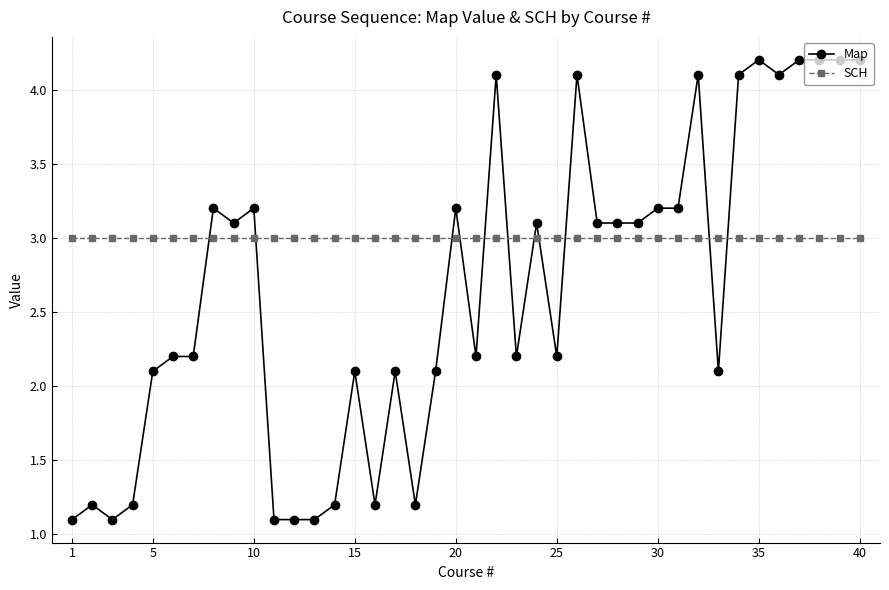

What are all the series names shown in the legend?

Map, SCH